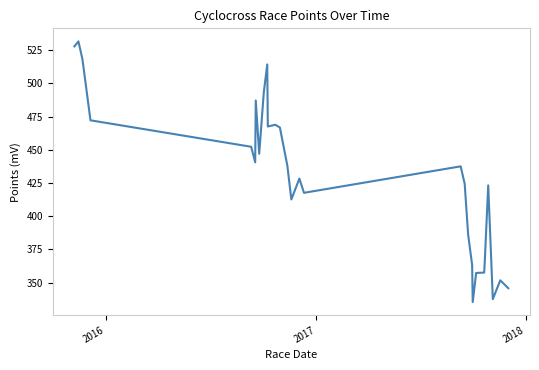

What is the difference between the maximum and minimum values?

196.3